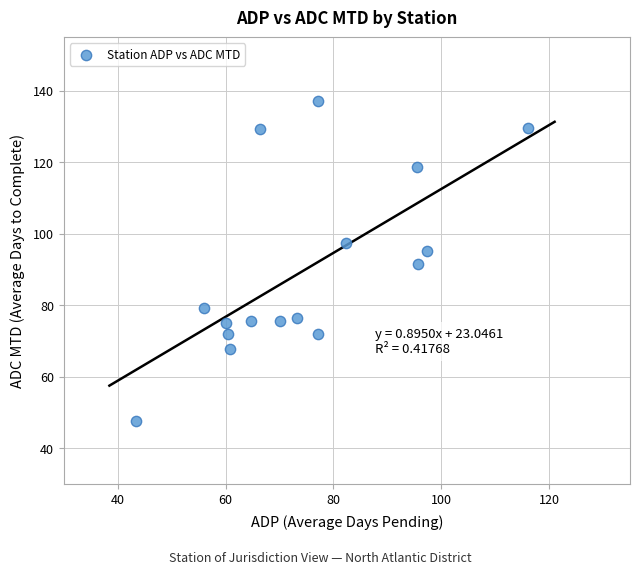

What is the range of Y values (max minus min)?

89.6